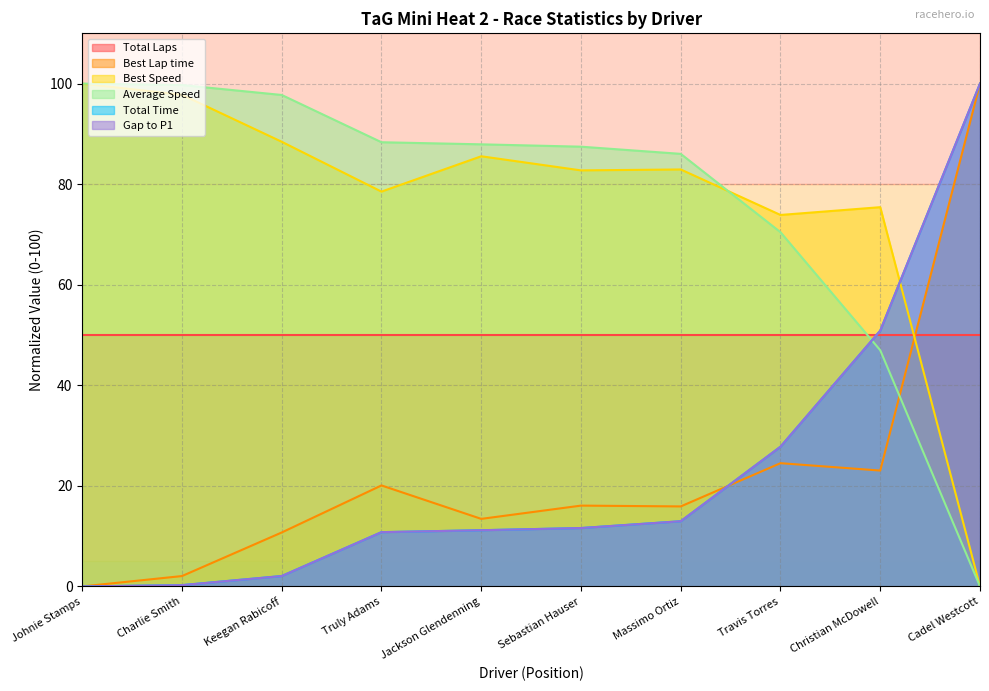

Does the chart display data point markers on the line(s)?

No